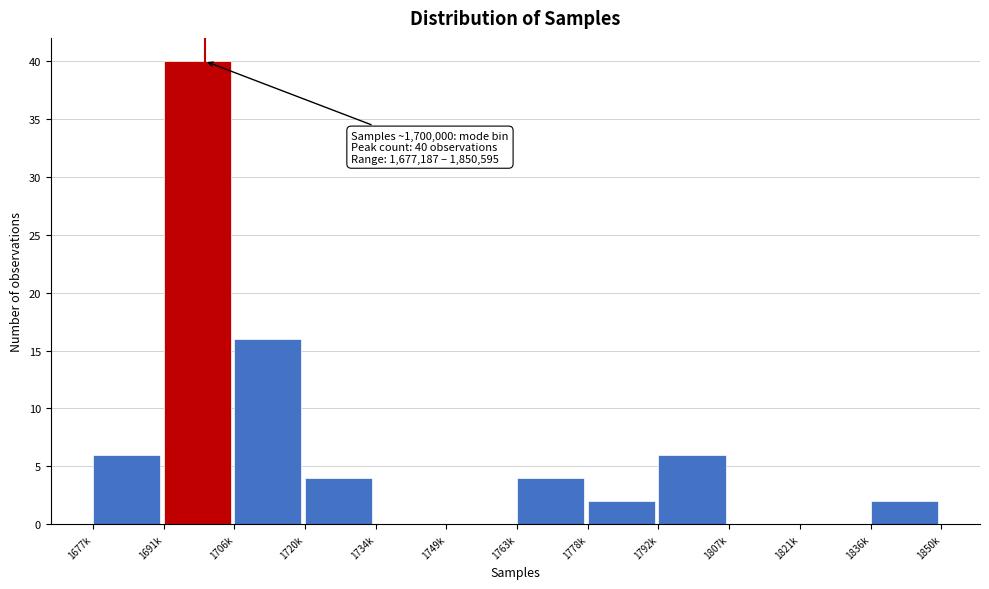

Reading left to right, transcribe all the data shown in this chart.

1677k=6	1691k=40	1706k=16	1720k=4	1734k=0	1749k=0	1763k=4	1778k=2	1792k=6	1807k=0	1821k=0	1836k=2